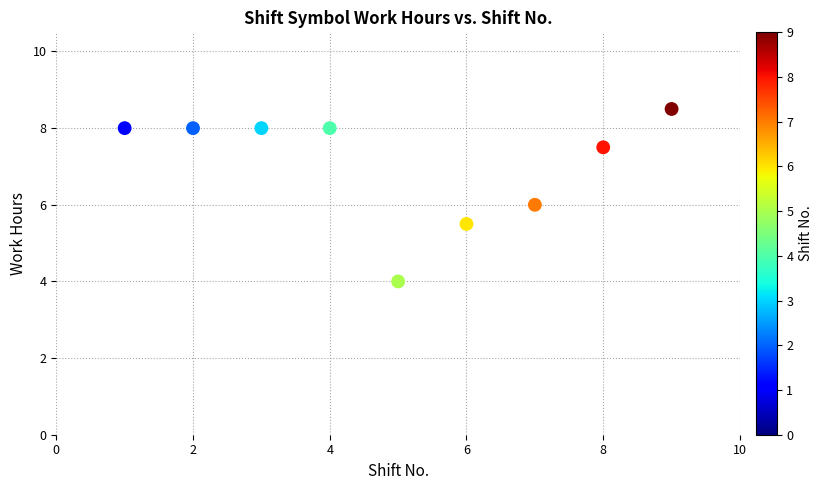

What is the range of X values (max minus min)?

8.0